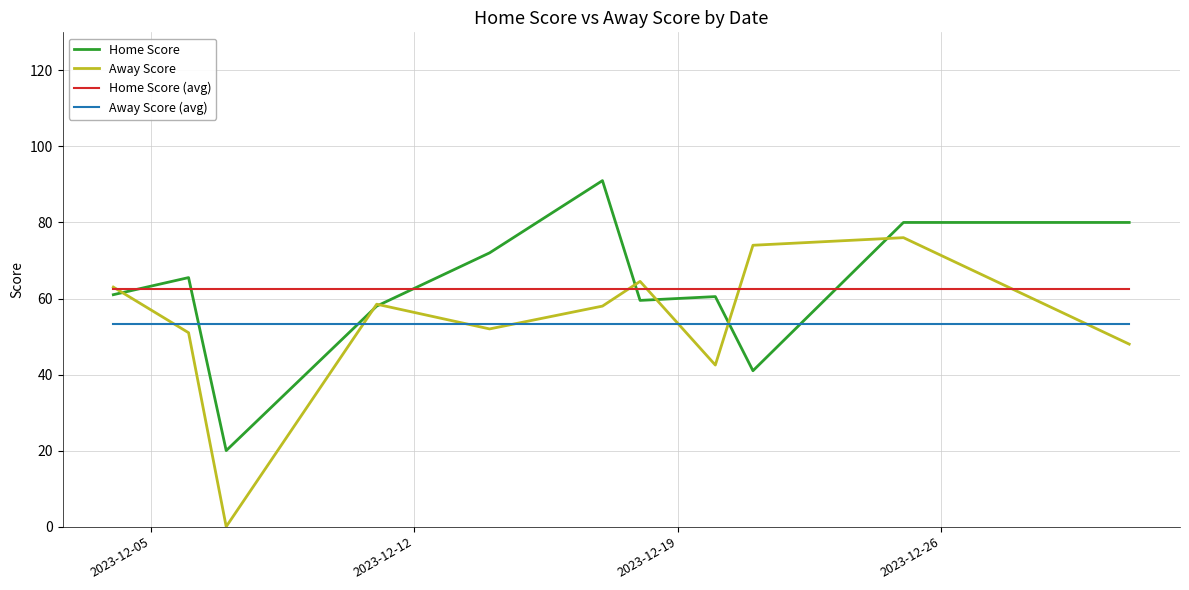

How many lines are shown in the chart?

4